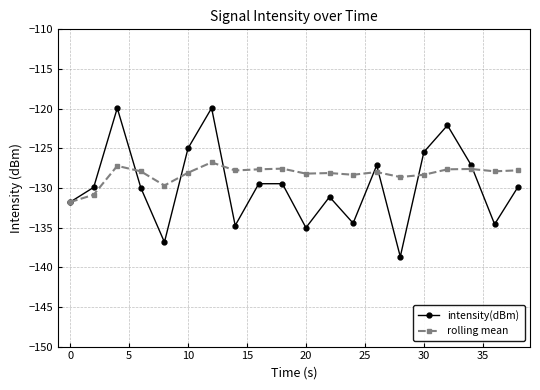

Which series has the largest range (max minus min)?

intensity(dBm)